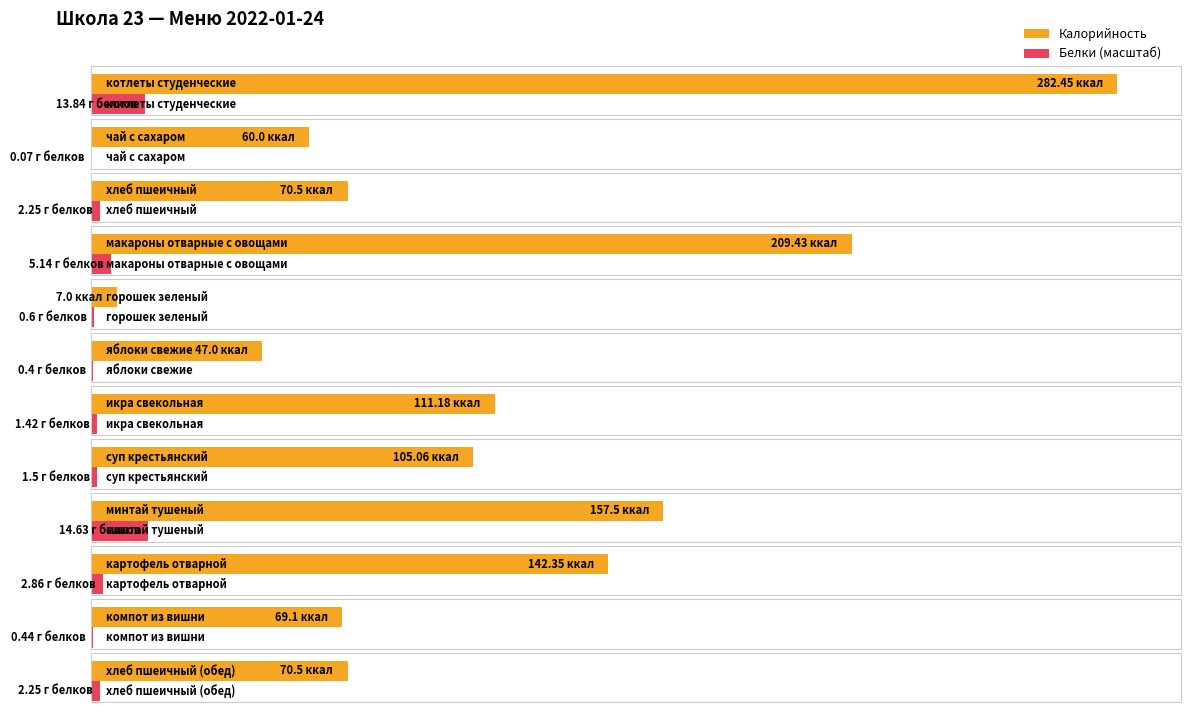

What is the average value of the Калорийность series?

111.0